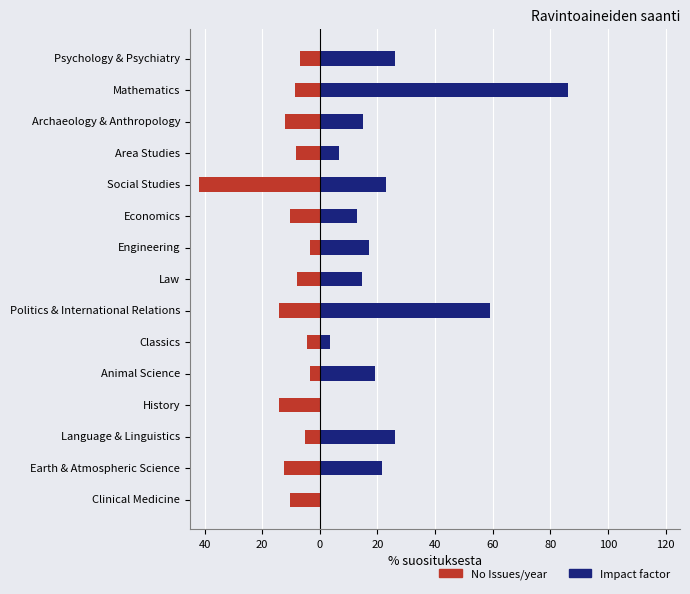

At how many categories does at least one series exceed 85?

1